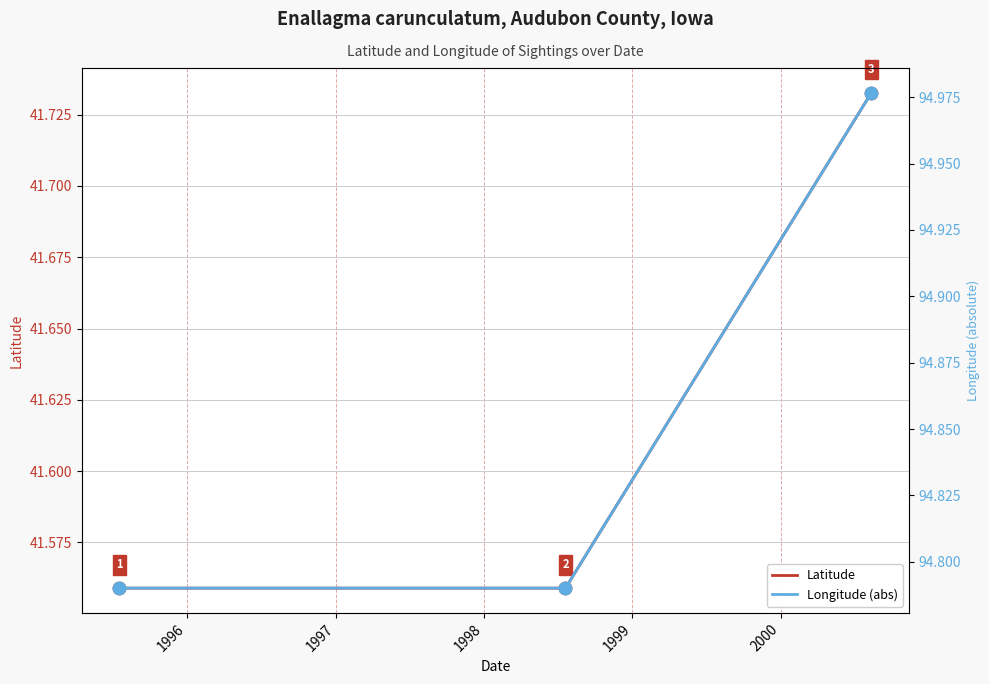

Which series has the largest total across all categories?

Longitude (abs)